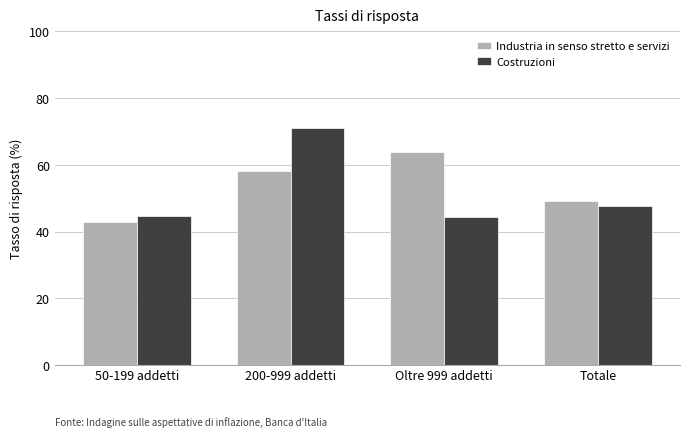

At which label is Industria in senso stretto e servizi closest to 53?

Totale